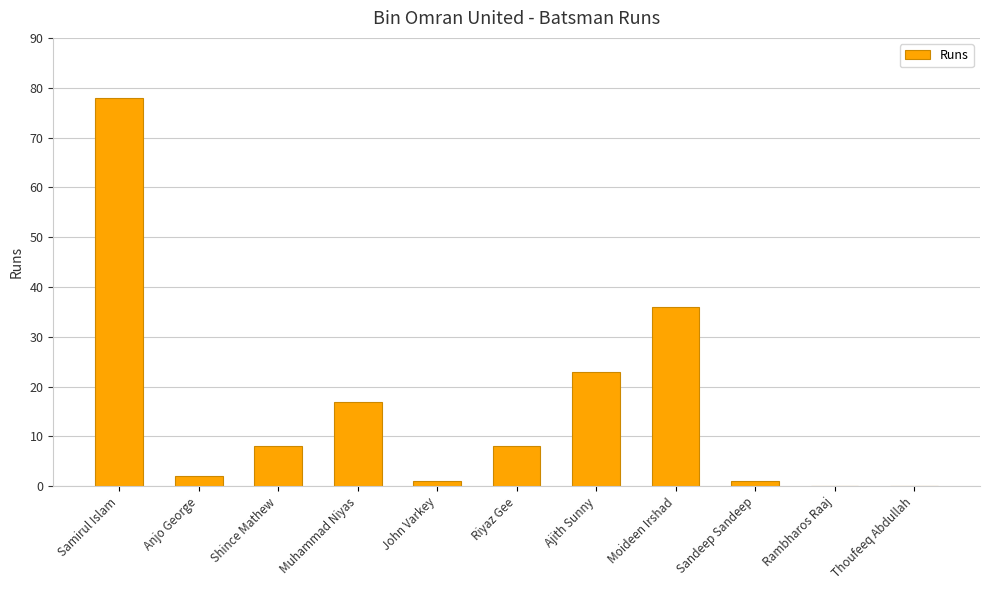

What is the sum of all values?

174